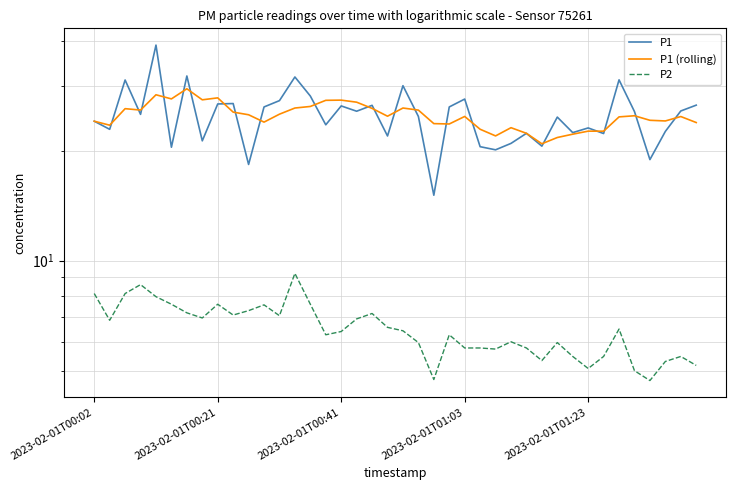

What is the value of the P1 point at the 19th from the left?

26.6